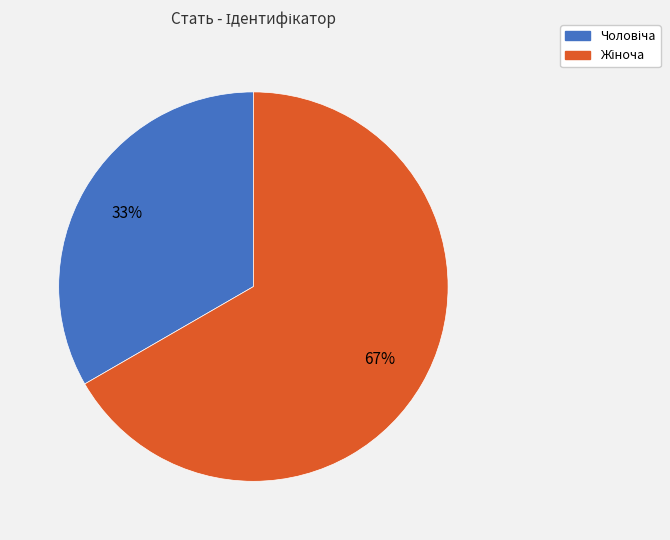

Is there any slice that represents more than half of the pie?

Yes